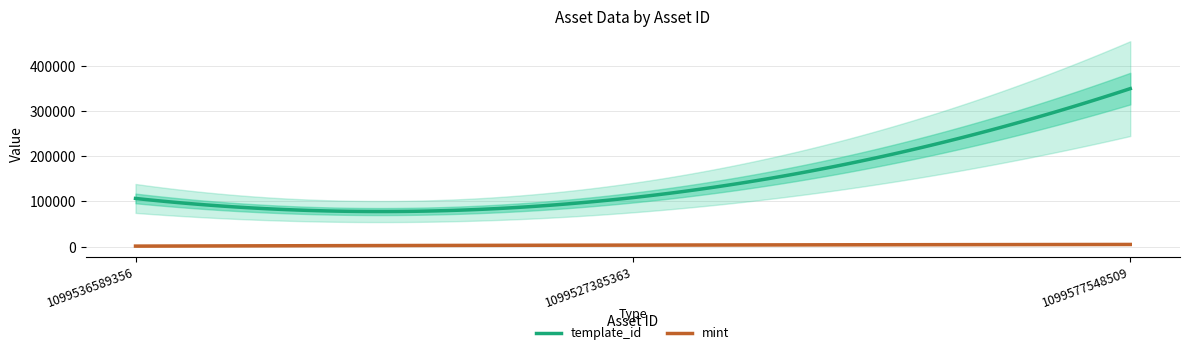

True or false: mint has a value of 414 at 1099536589356.

False